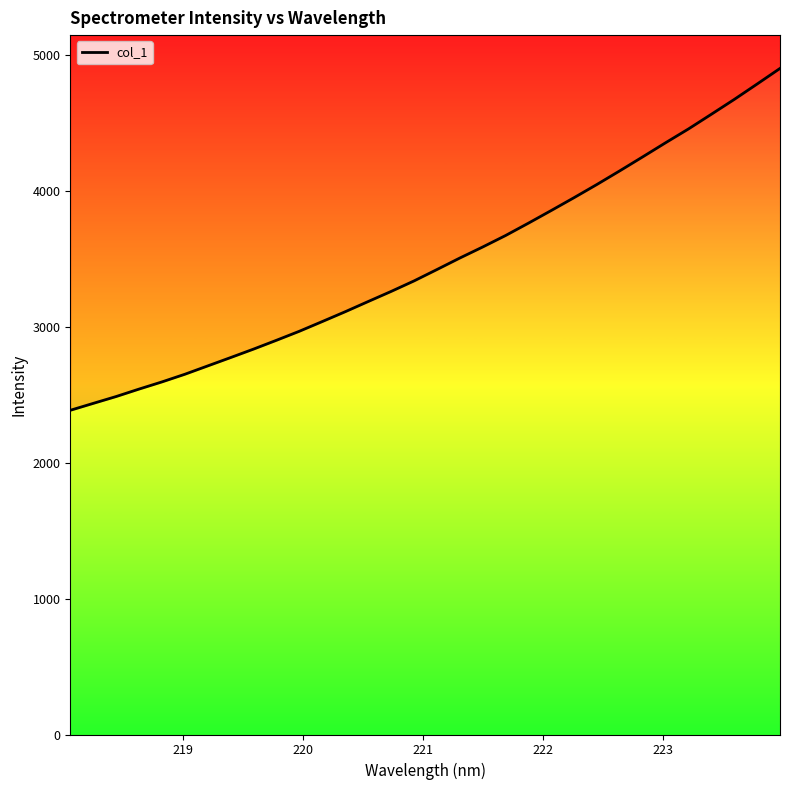

What is the difference between the second highest and minimum values?

2400.4